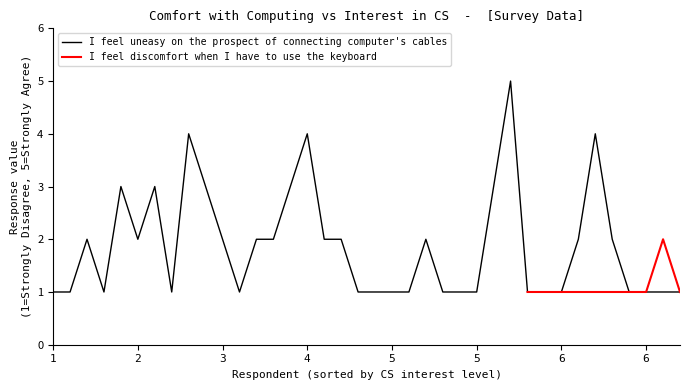

Rank the series at 36 from highest to lowest value.

I feel uneasy on the prospect of connecting computers cables, I feel discomfort when I have to use the keyboard